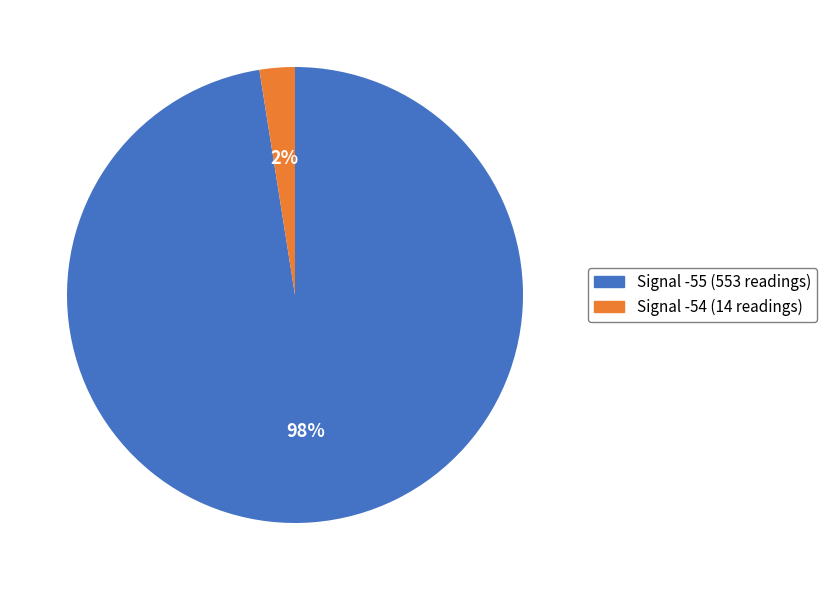

What is the largest slice in the pie chart?

Signal -55